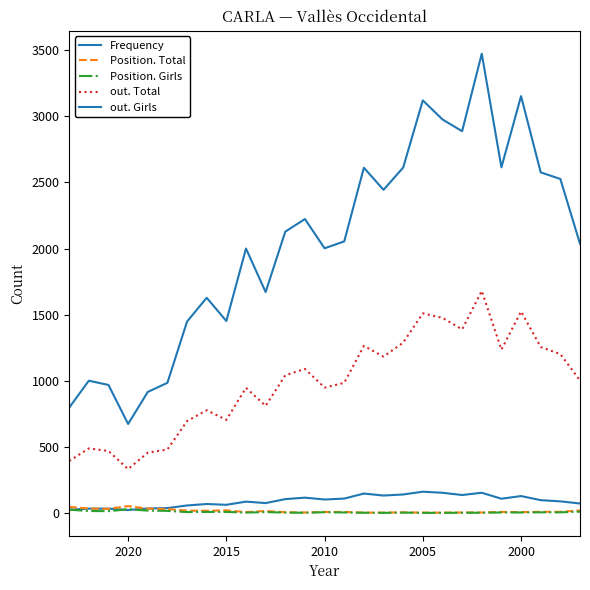

What is the highest value of the out. Girls series?

3473